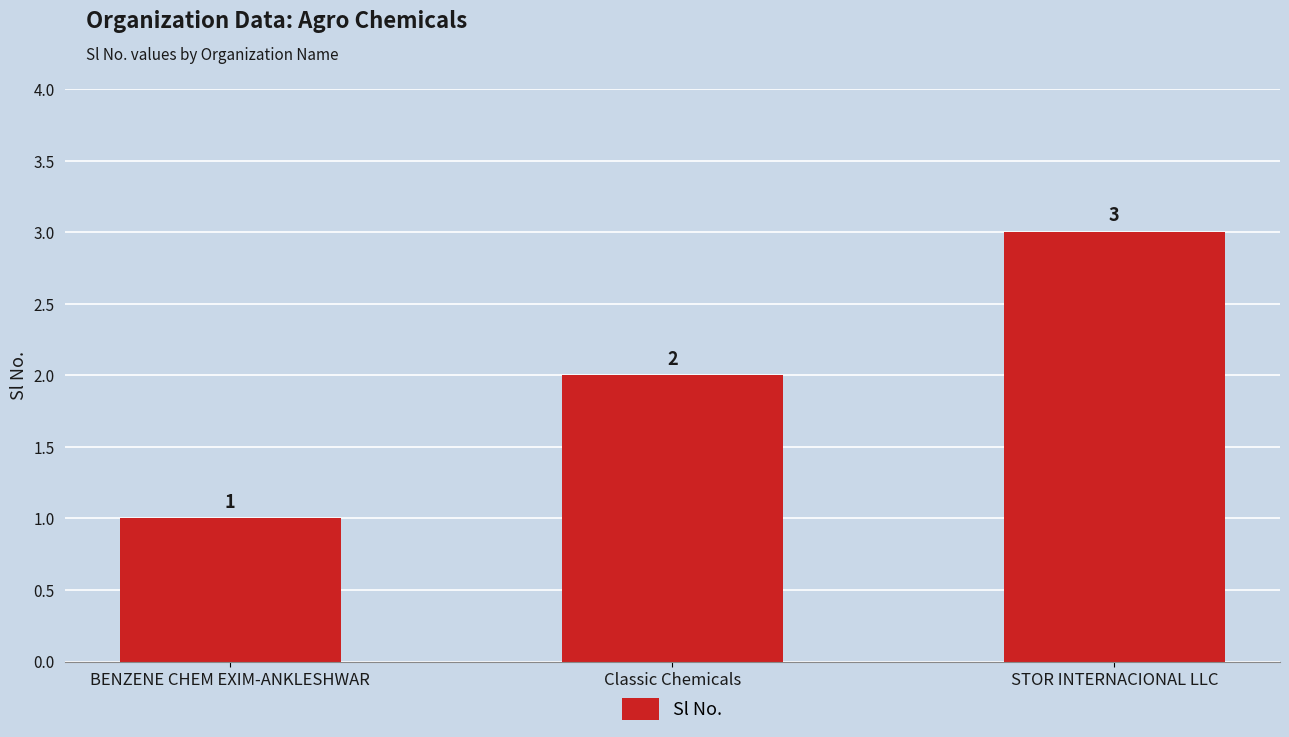

List the labels in order of value, smallest first.

BENZENE CHEM EXIM-ANKLESHWAR, Classic Chemicals, STOR INTERNACIONAL LLC